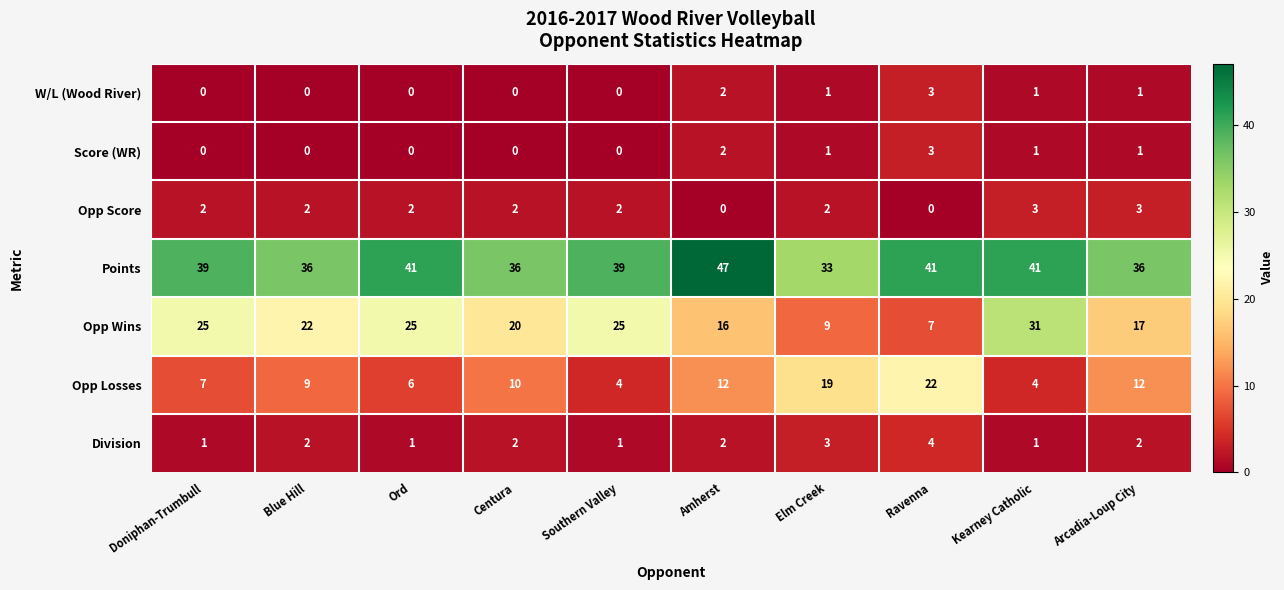

What is the average value of the Opp Wins series?

20